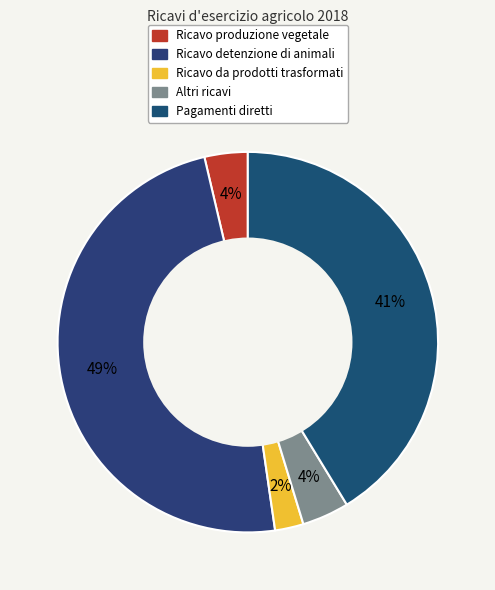

Combined, do Ricavo detenzione di animali and Altri ricavi account for over 50%?

Yes